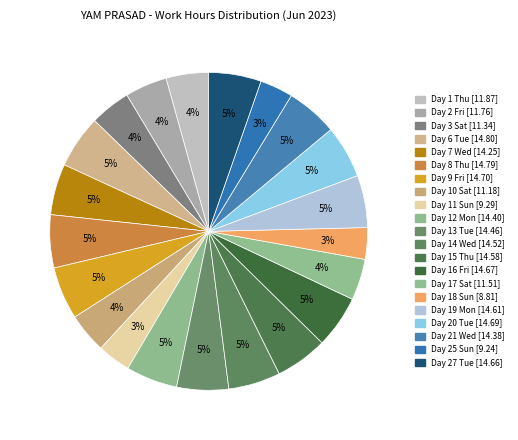

How many slices are in this pie chart?

21